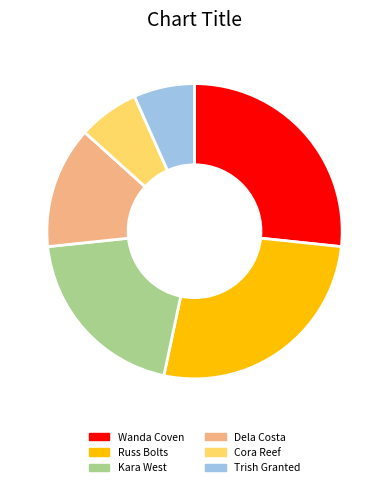

Do Trish Granted and Wanda Coven together represent more than half of the pie?

No